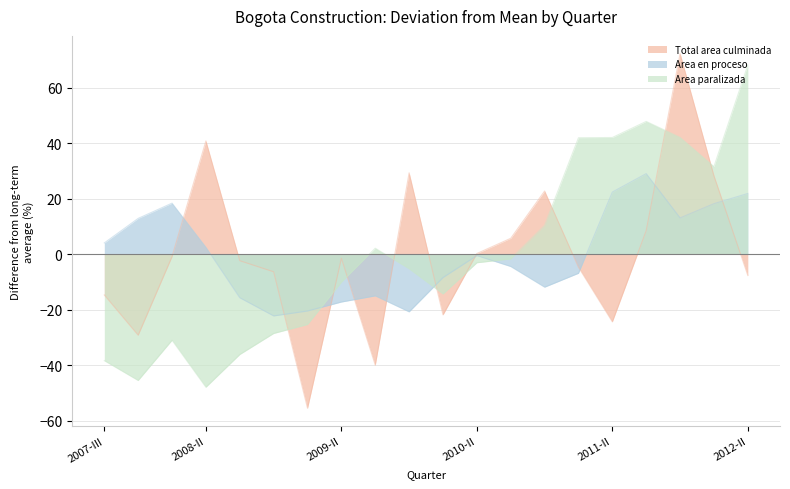

Which series has the largest total across all categories?

Area paralizada